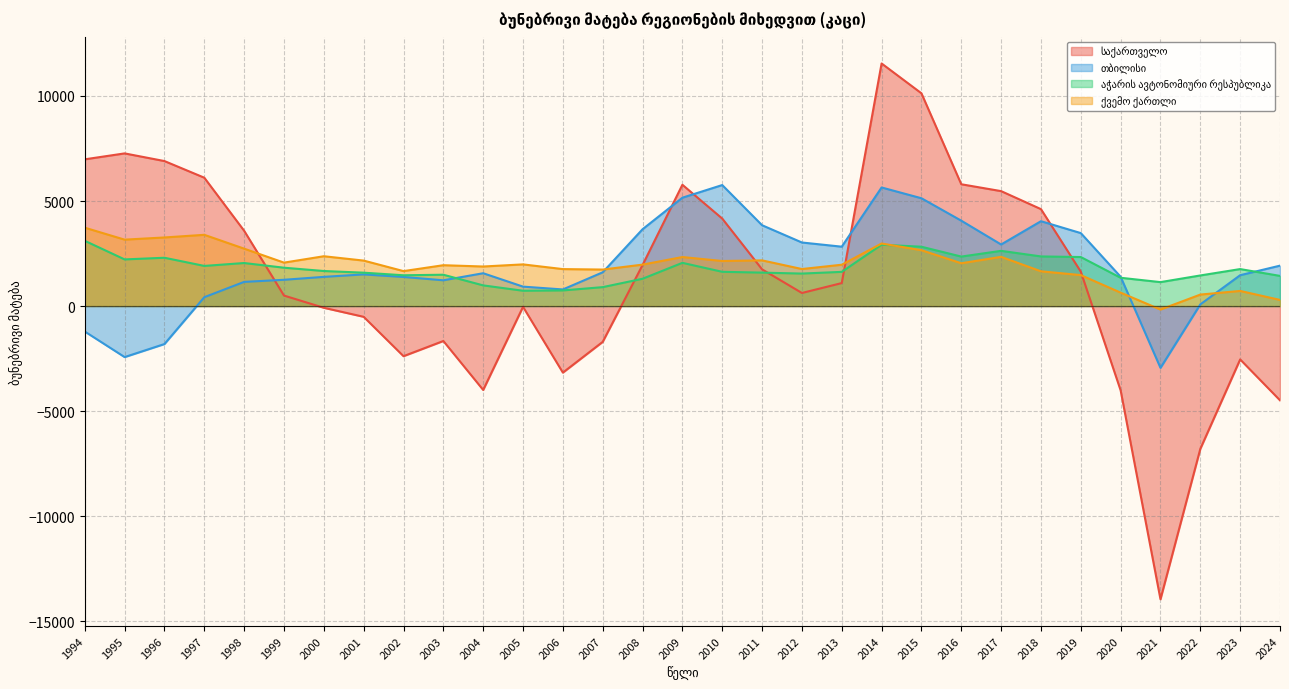

Where do საქართველო and ქვემო ქართლი first cross each other?

1998 and 1999